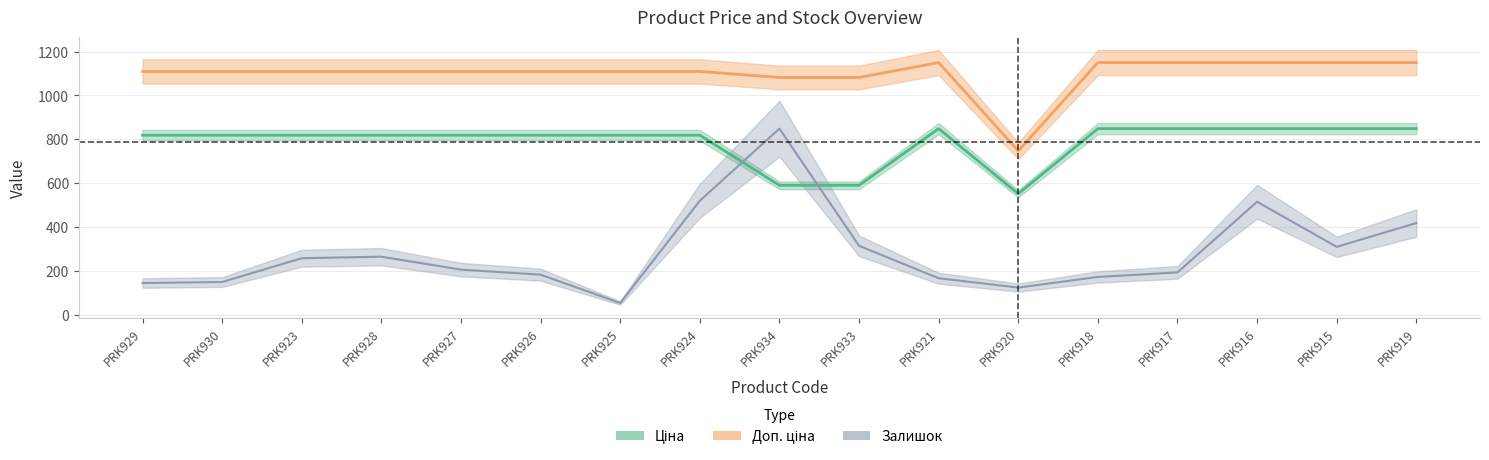

True or false: Ціна has more than 0 points higher than both neighbors.

True